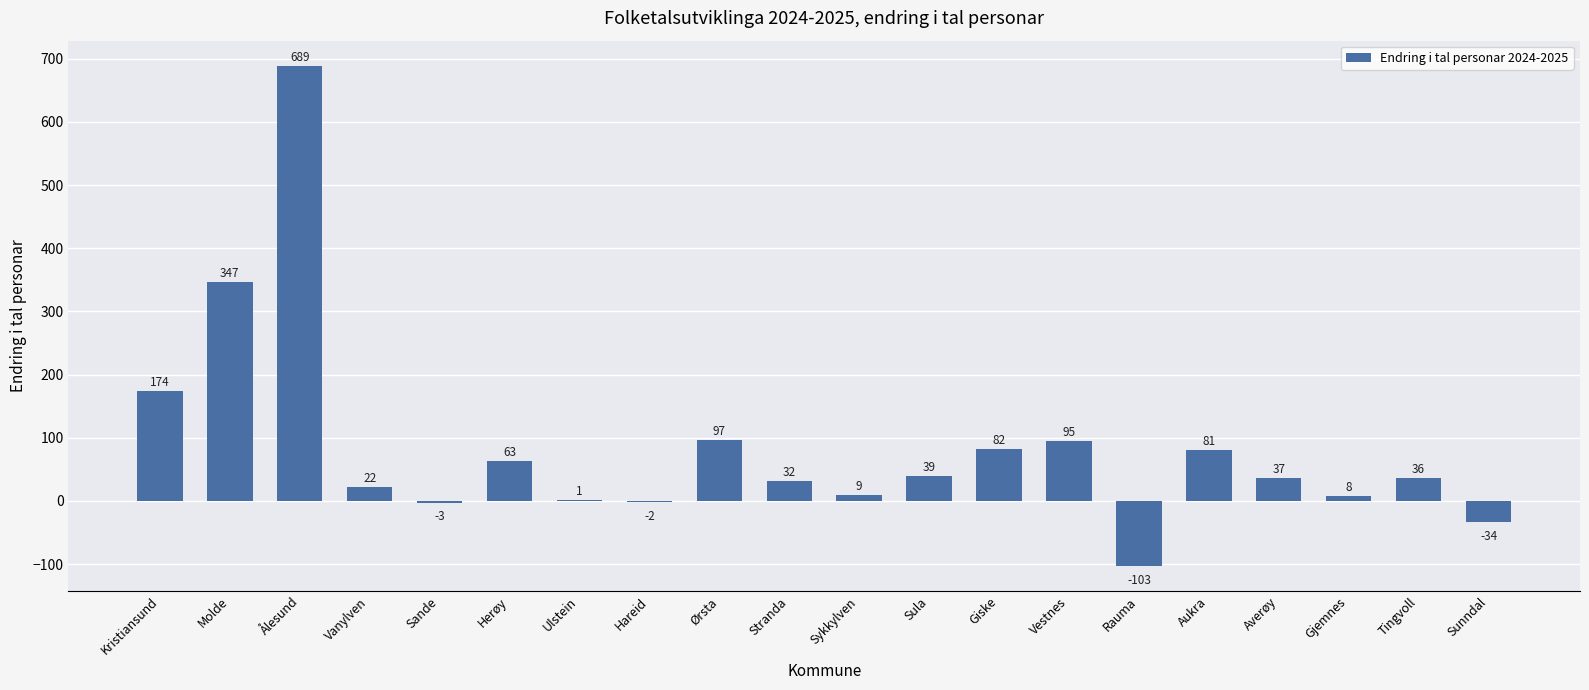

What is the change in value from Ørsta to Aukra?

-16